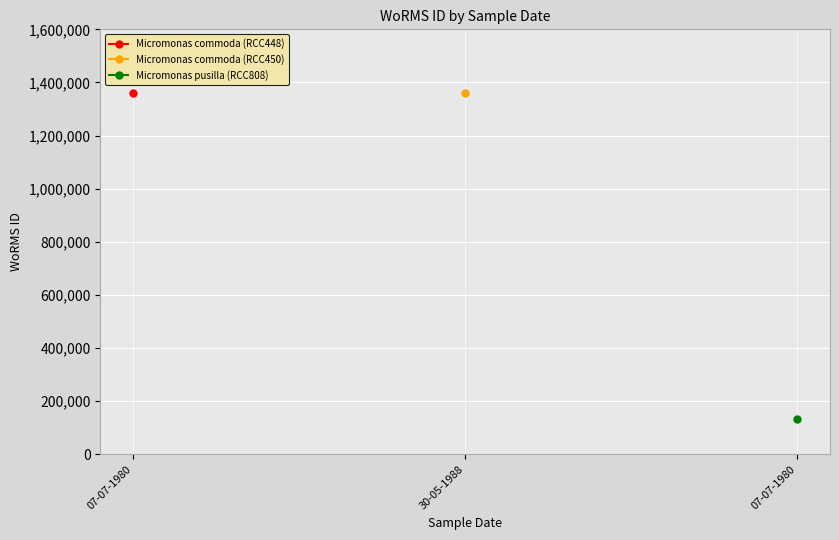

Approximately how many times larger is the value at 30-05-1988 compared to 07-07-1980?

10.1